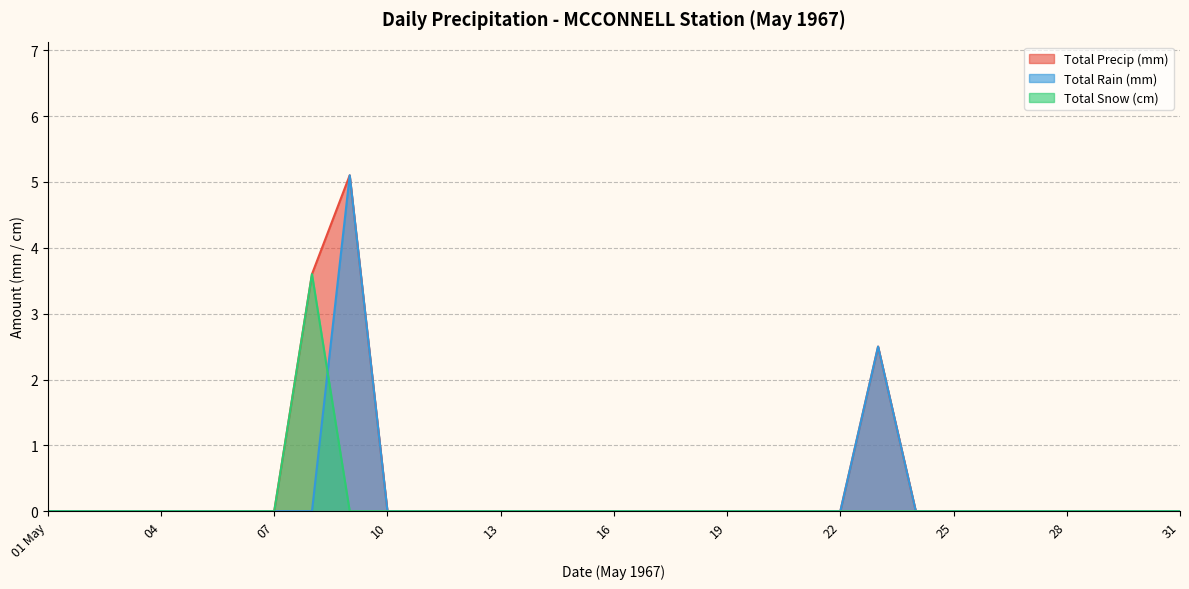

At which category does Total Precip (mm) reach its first local peak?

1967-05-09